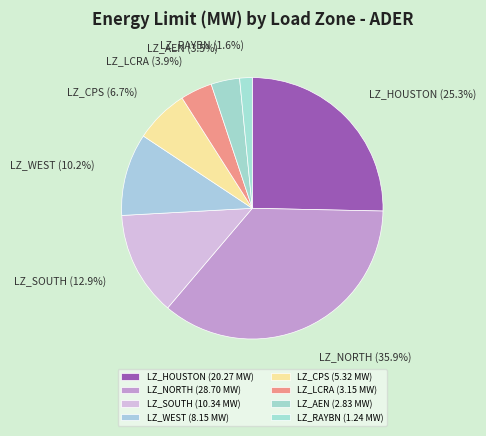

Between LZ_CPS and LZ_HOUSTON, which is larger?

LZ_HOUSTON